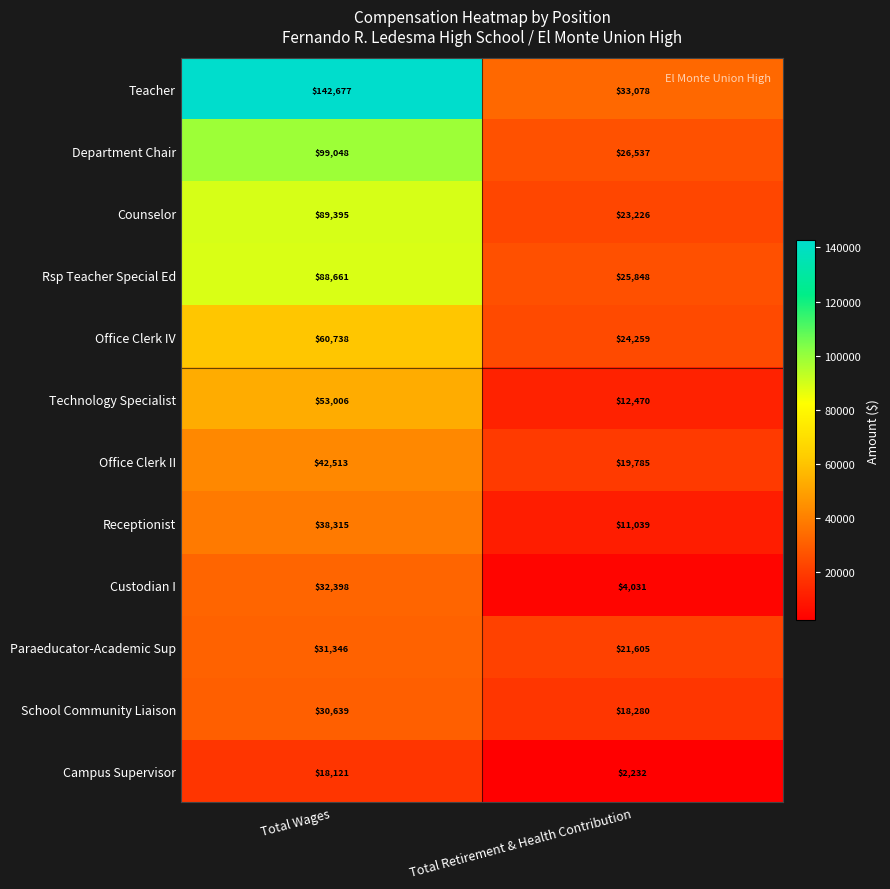

List the series in order of their peak value, highest first.

Teacher, Department Chair, Counselor, Rsp Teacher Special Ed, Office Clerk IV, Technology Specialist, Office Clerk II, Receptionist, Custodian I, Paraeducator-Academic Sup, School Community Liaison, Campus Supervisor